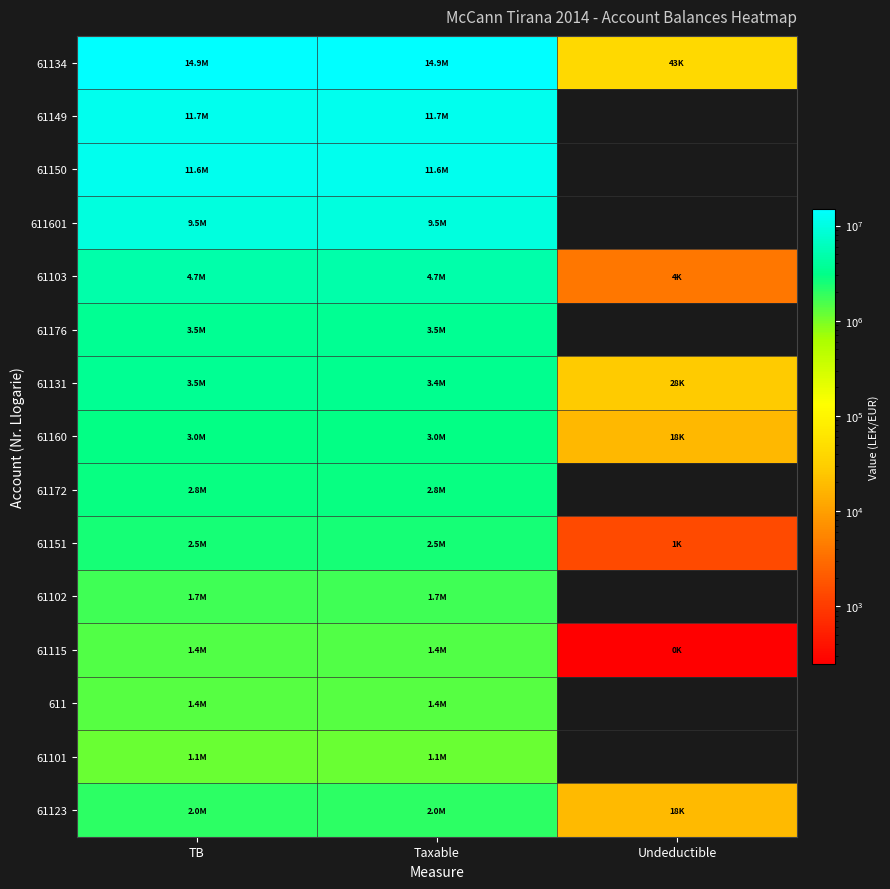

What is the total value across all series at Taxable?

75377699.7